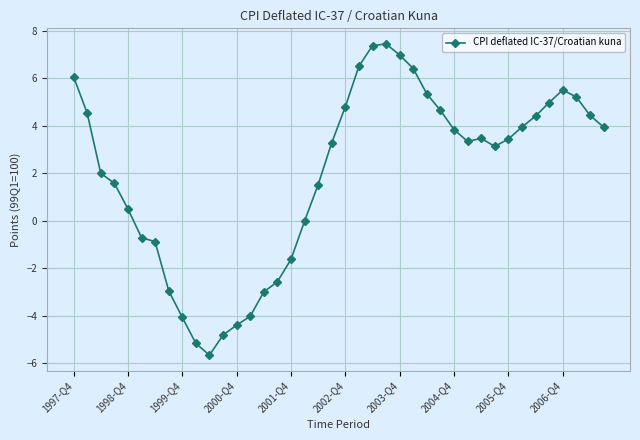

What is the difference between the second highest and second lowest values?

12.5